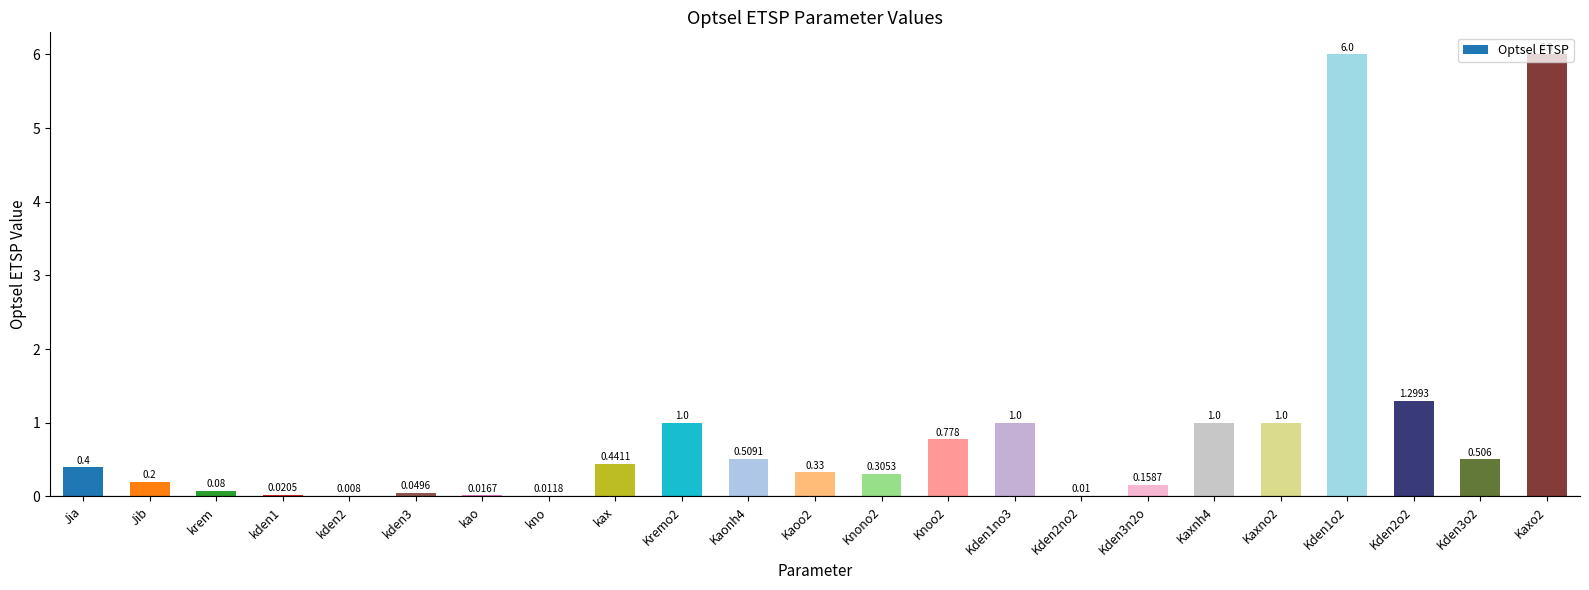

Count the number of categories in the chart.

23